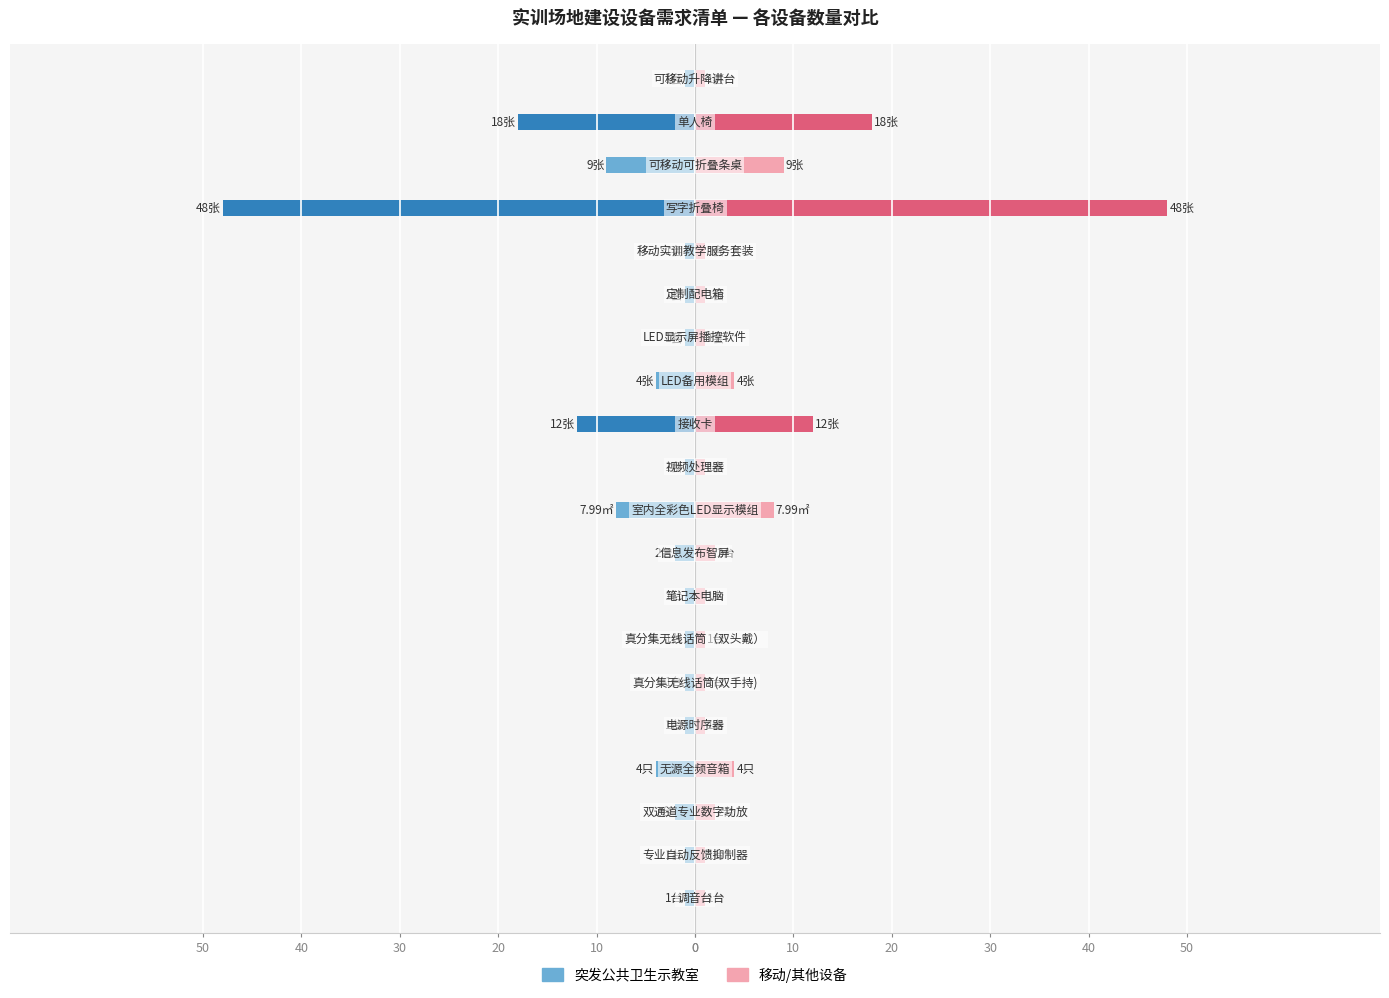

At 30, list the series in order from smallest to largest.

突发公共卫生示教室, 移动/其他设备